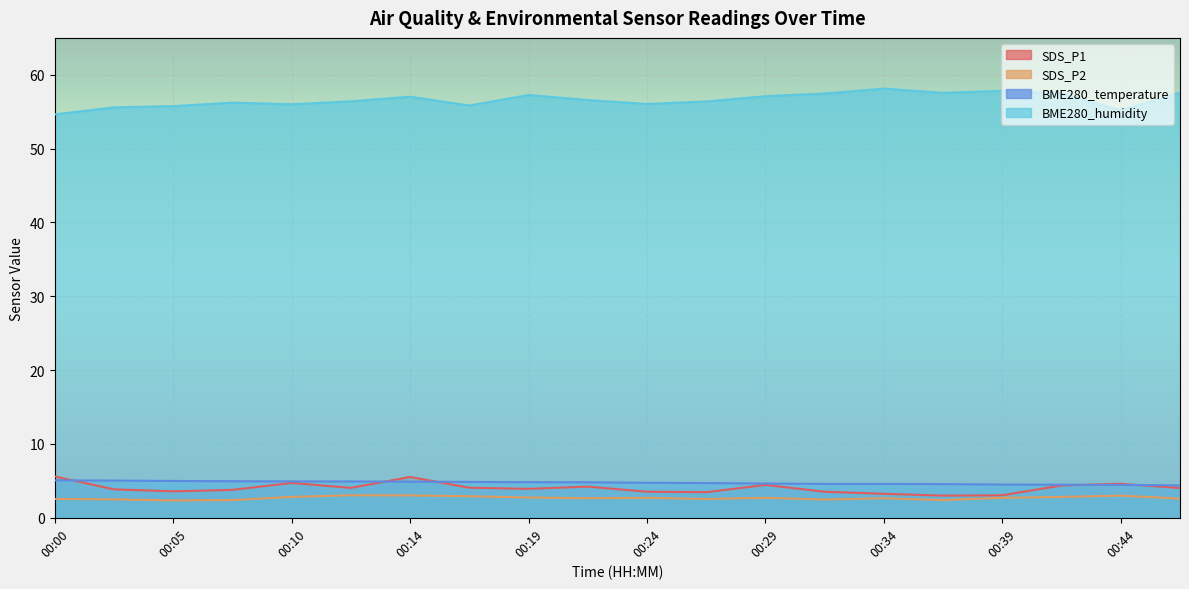

What is the approximate value of SDS_P2 at 00:27?

2.5